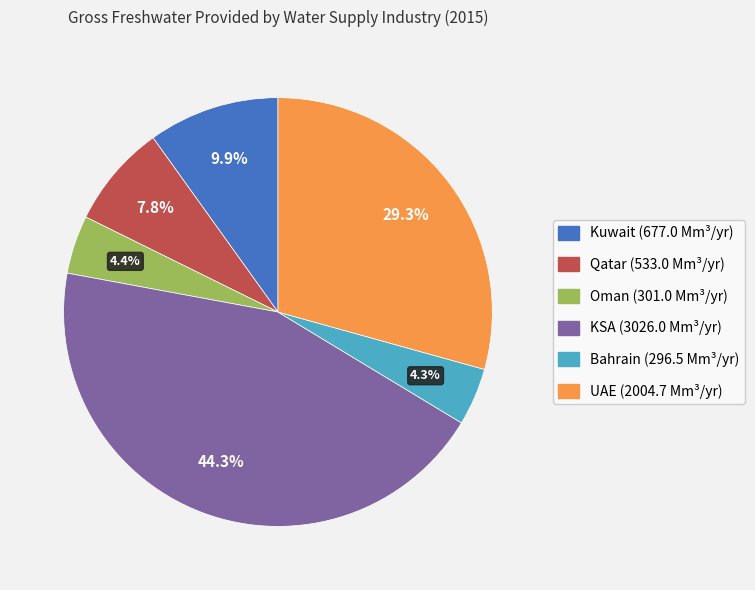

Approximately how many times larger is the value at UAE compared to Qatar?

3.8